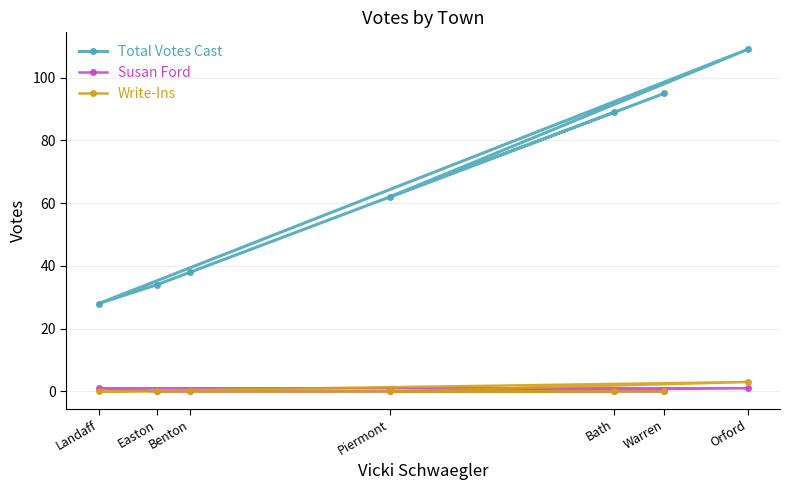

What are all the series names shown in the legend?

Total Votes Cast, Susan Ford, Write-Ins